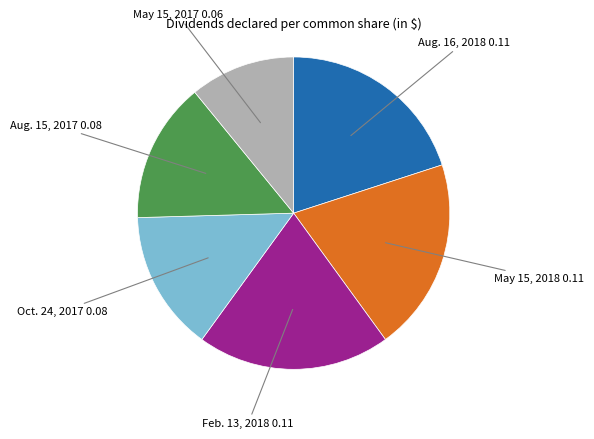

Is there a majority slice in this chart?

No